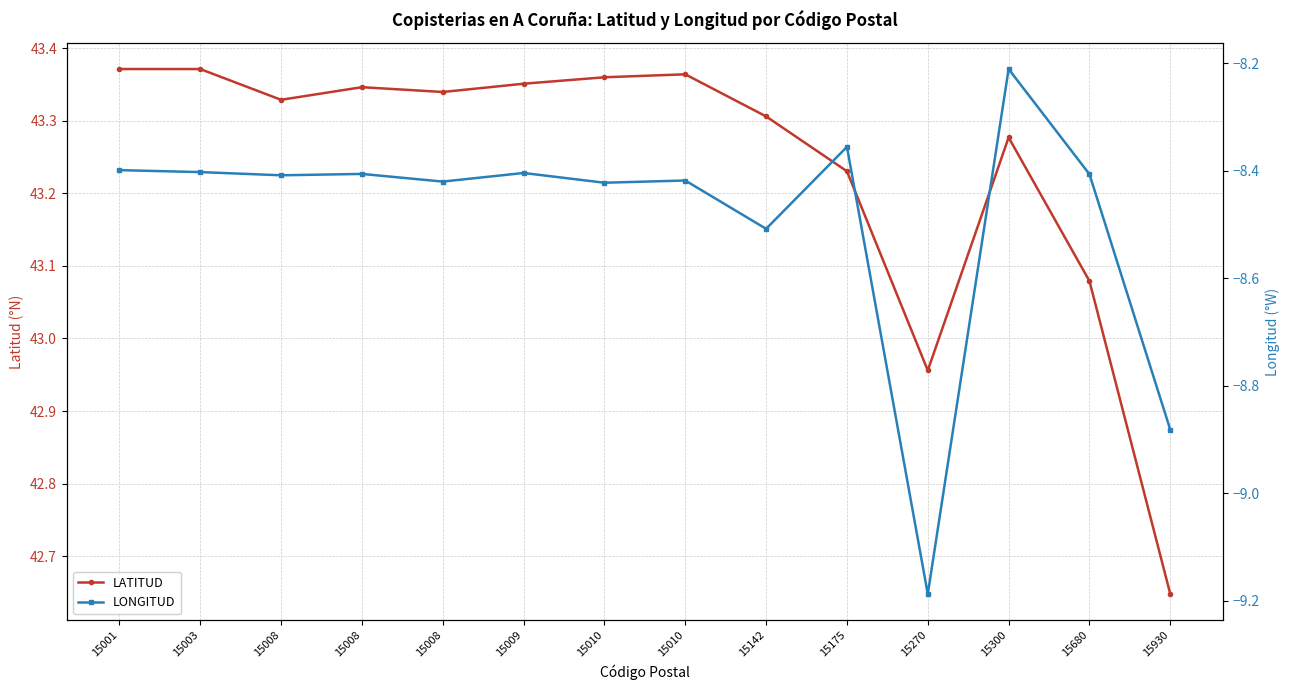

What is the lowest value of the LATITUD series?

42.6